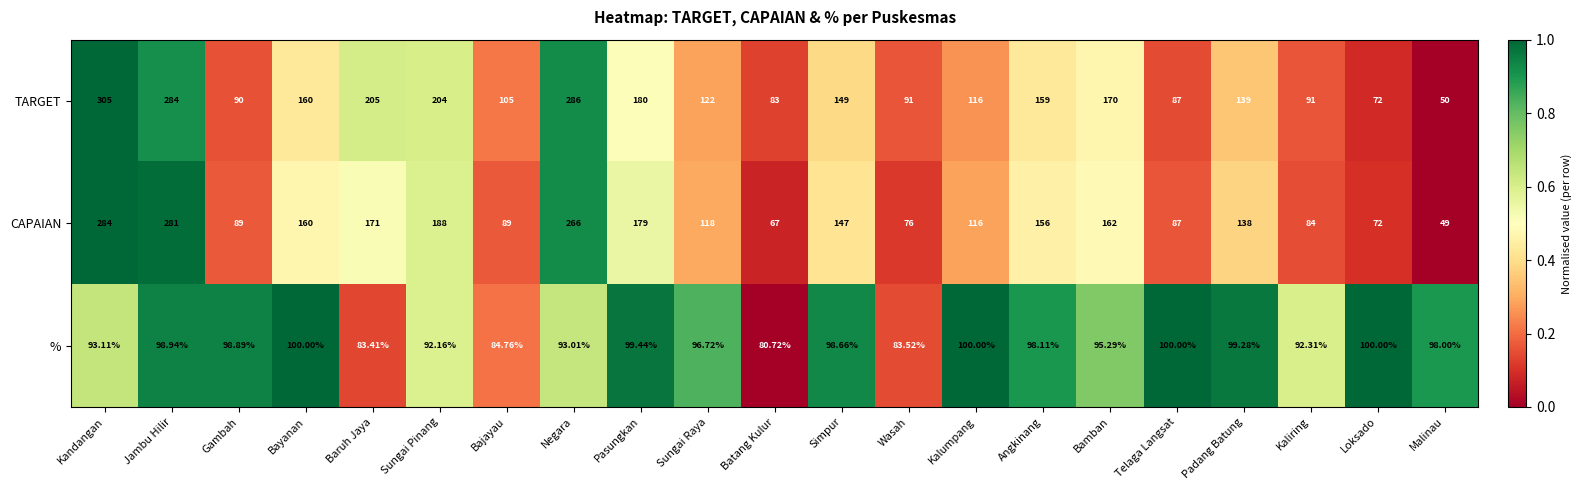

What is the total value across all series at Bamban?

427.3